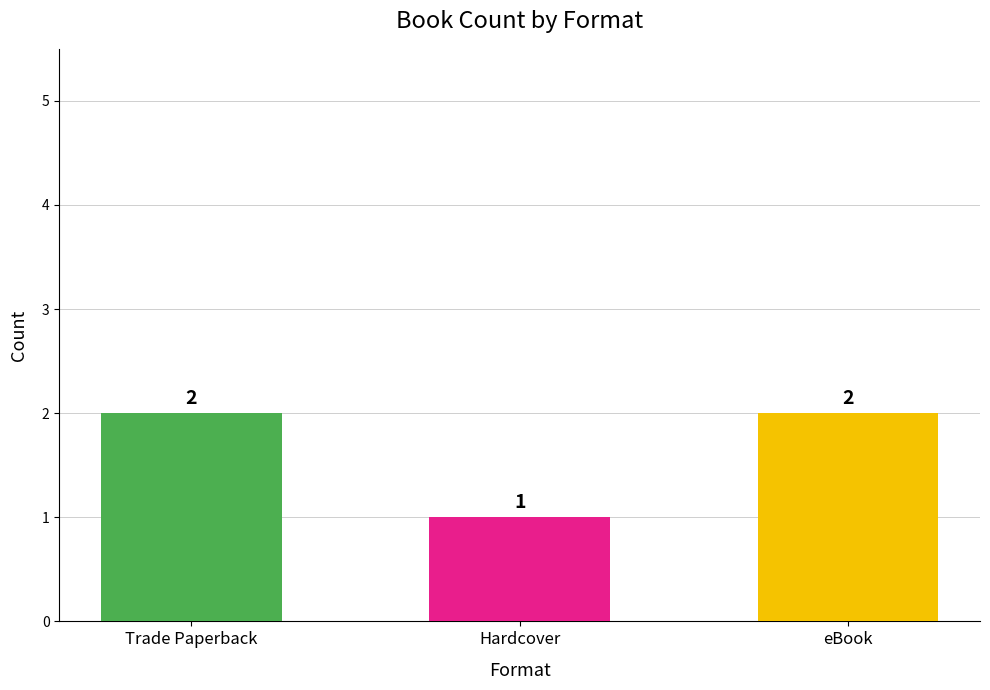

Which has a higher value, Hardcover or eBook?

eBook